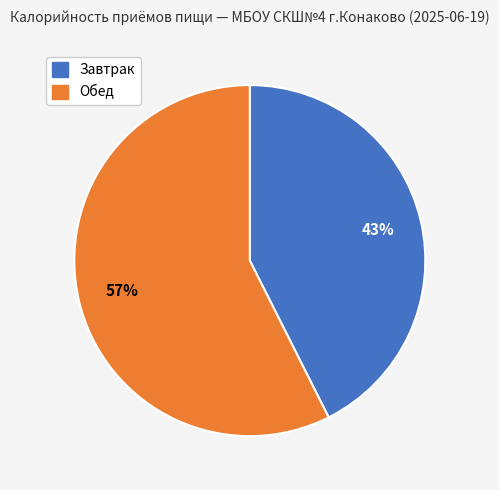

Approximately how many times larger is the value at Обед compared to Завтрак?

1.3